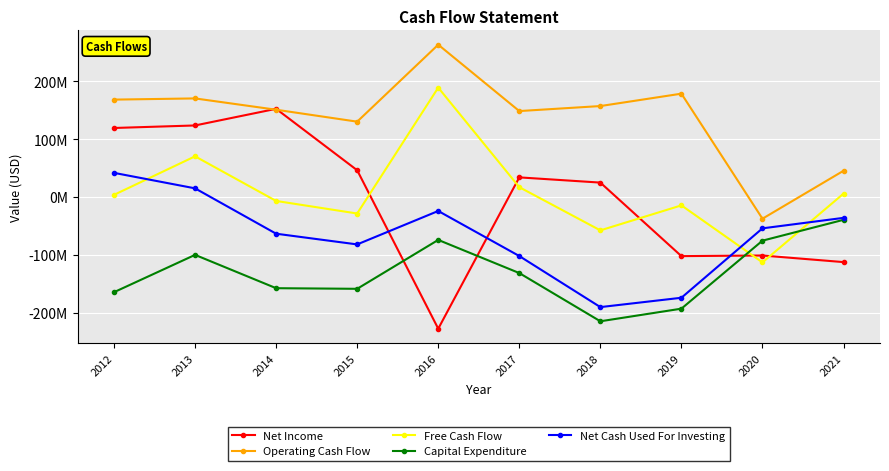

Between 2015 and 2014, which is larger?

2014